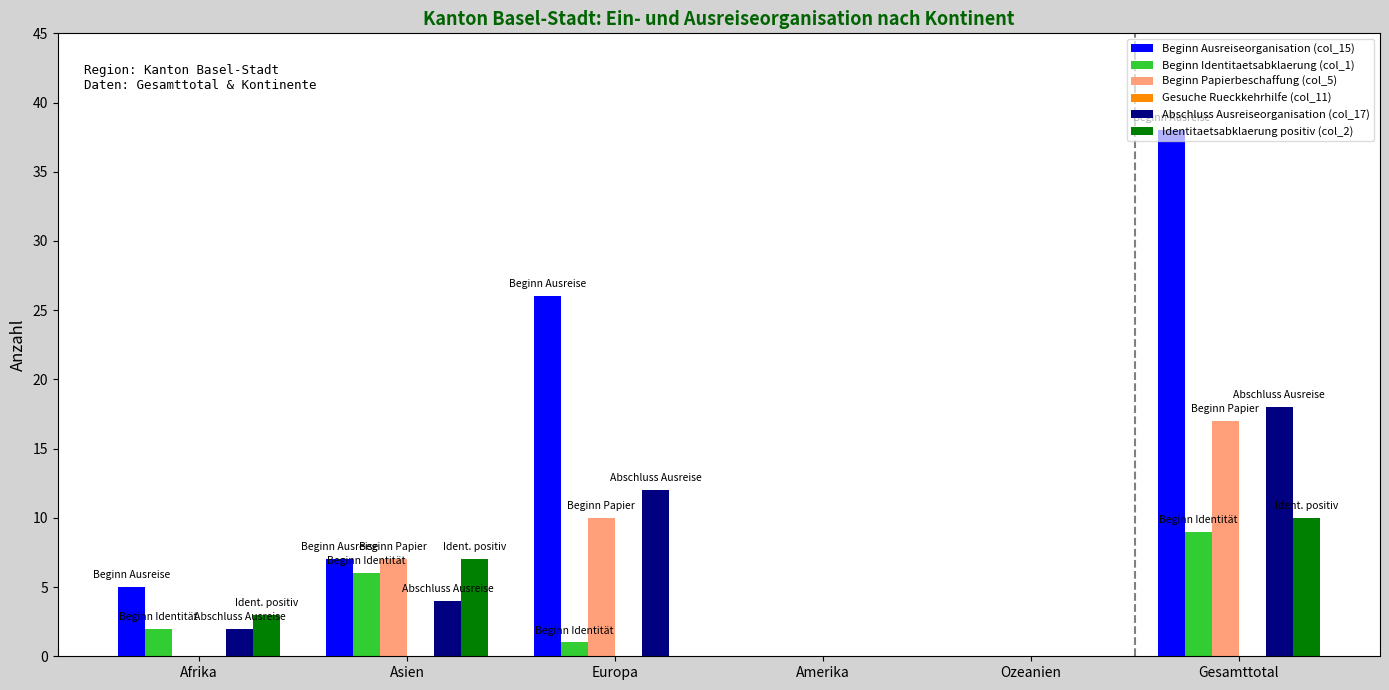

At which label does Abschluss Ausreiseorganisation (col_17) reach its peak?

Gesamttotal